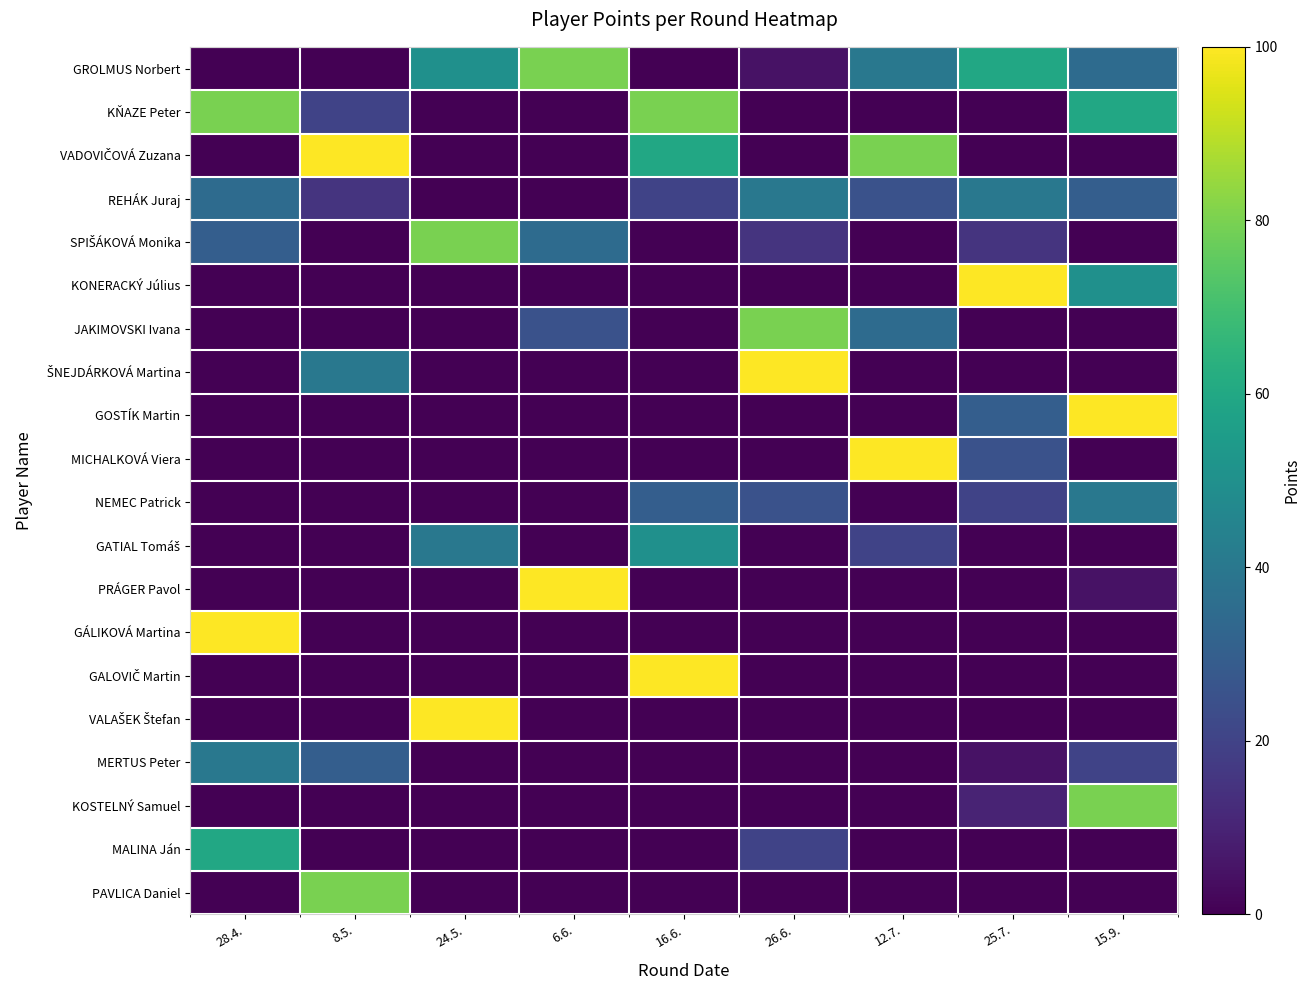

Between 8.5. and 24.5., which series saw the biggest shift?

VADOVIČOVÁ Zuzana